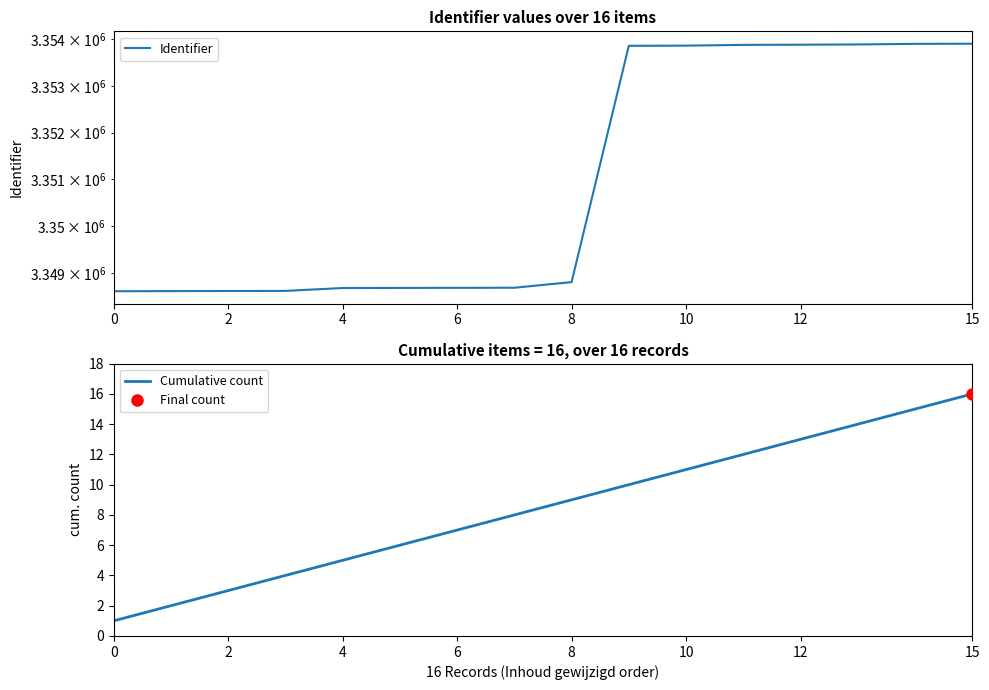

How many values in the Cumulative count series exceed 9?

7